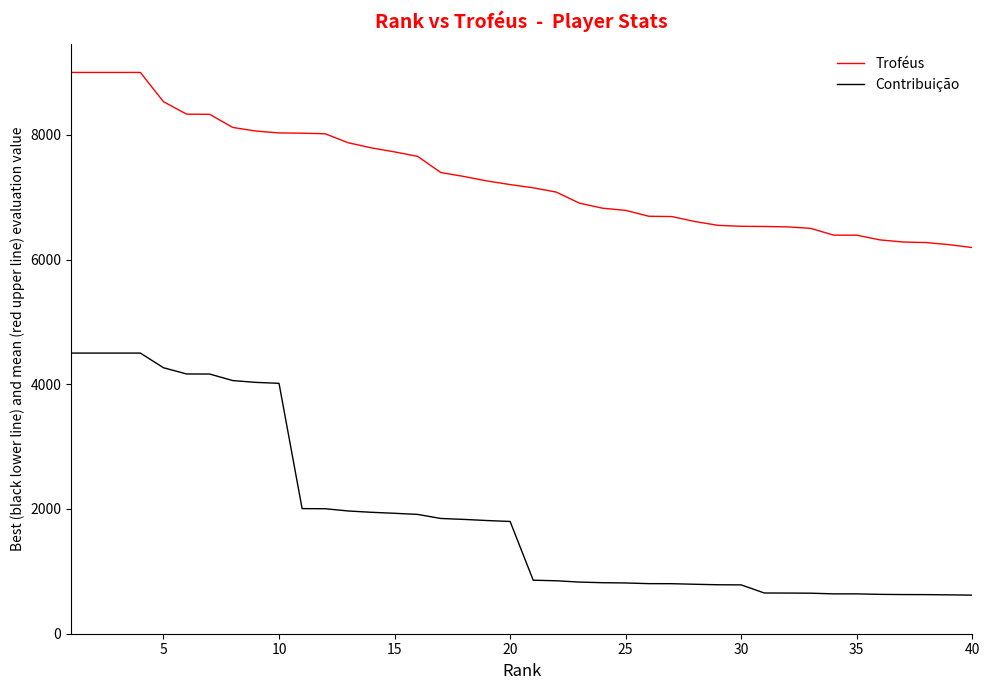

What is the difference between the maximum and minimum values in the Contribuição series?

3881